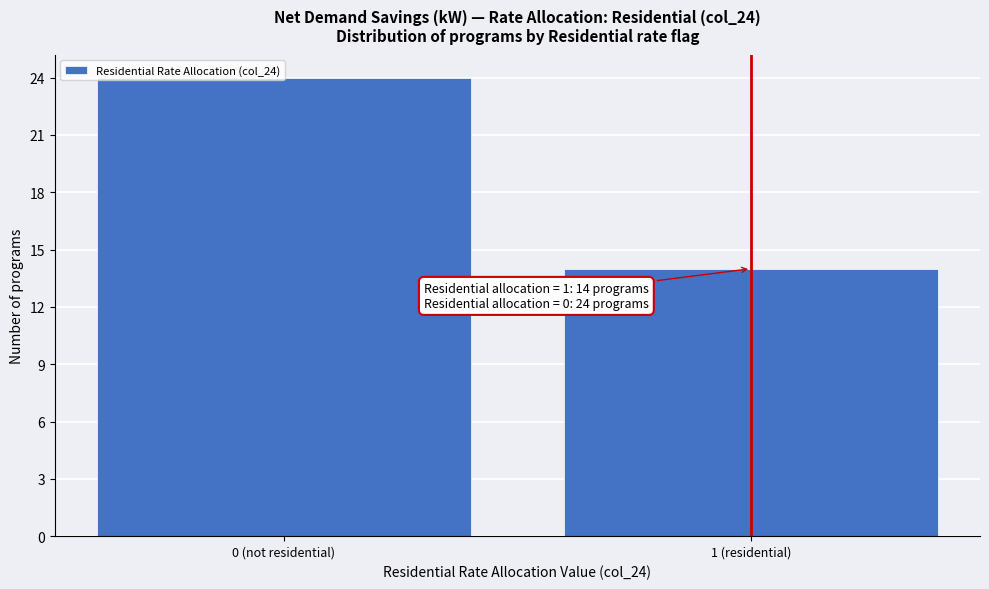

Rank the categories by value from highest to lowest.

0 (not residential), 1 (residential)